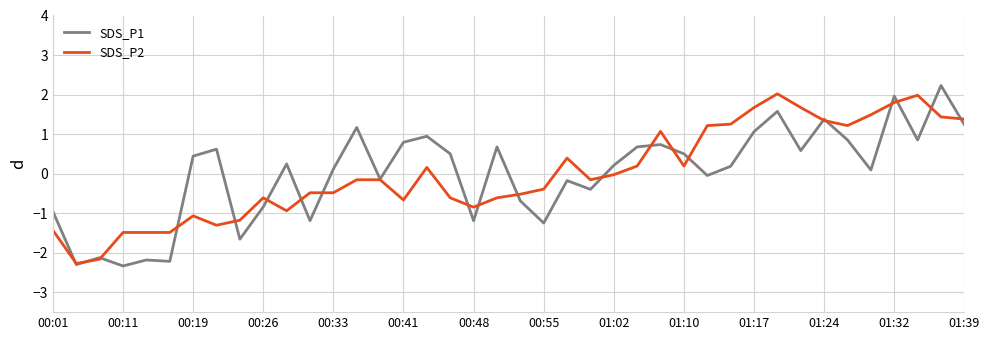

What is the maximum value for SDS_P2?

2.0